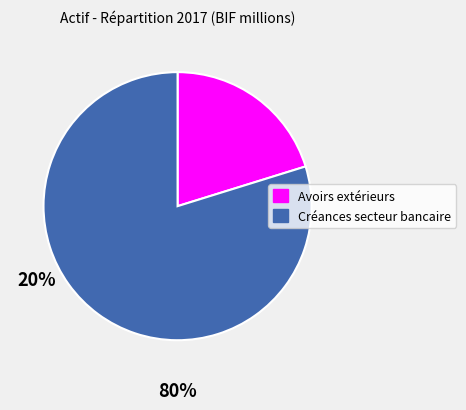

Is it true that Avoirs extérieurs is 26% of the pie?

False